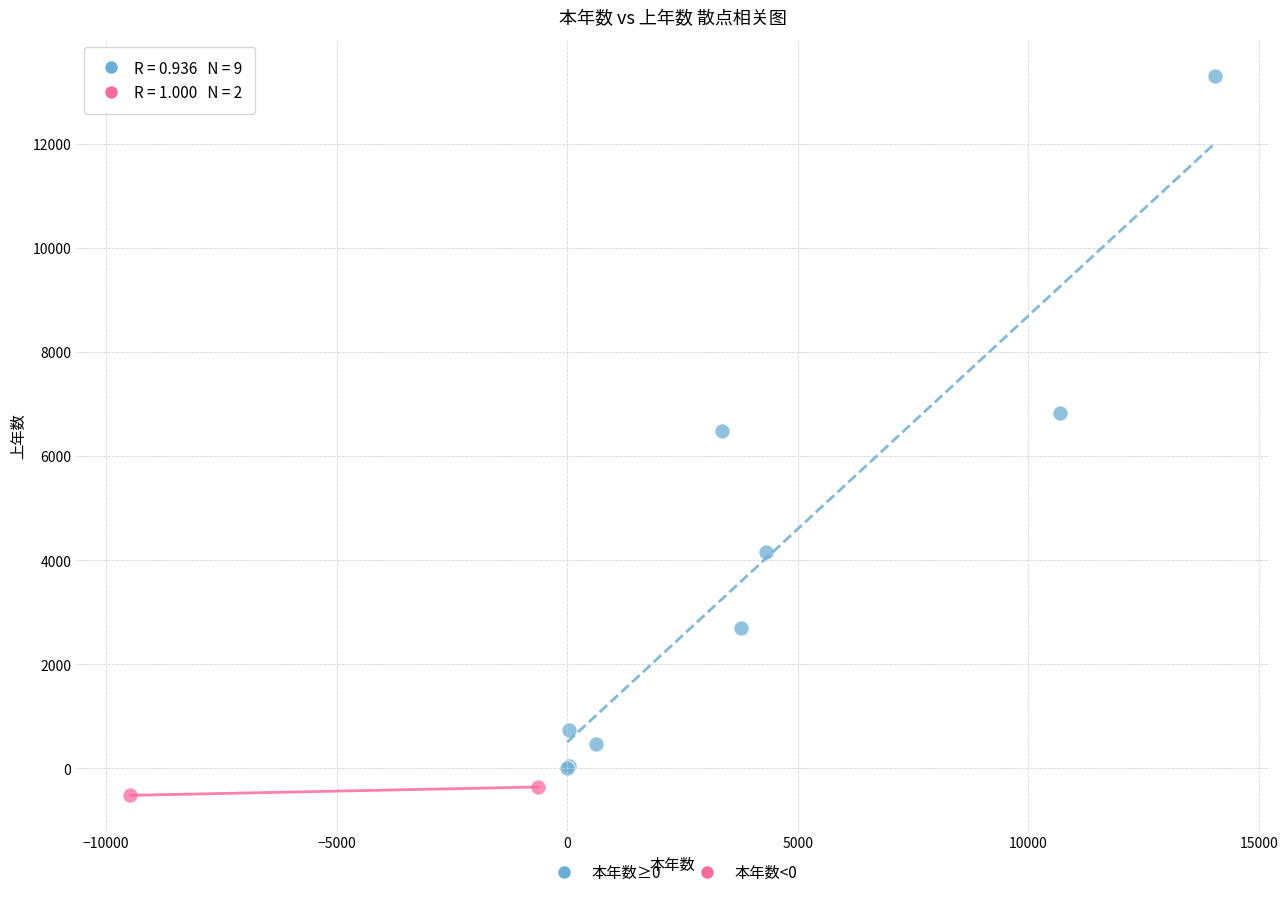

Which series contains the lowest Y value?

本年数<0